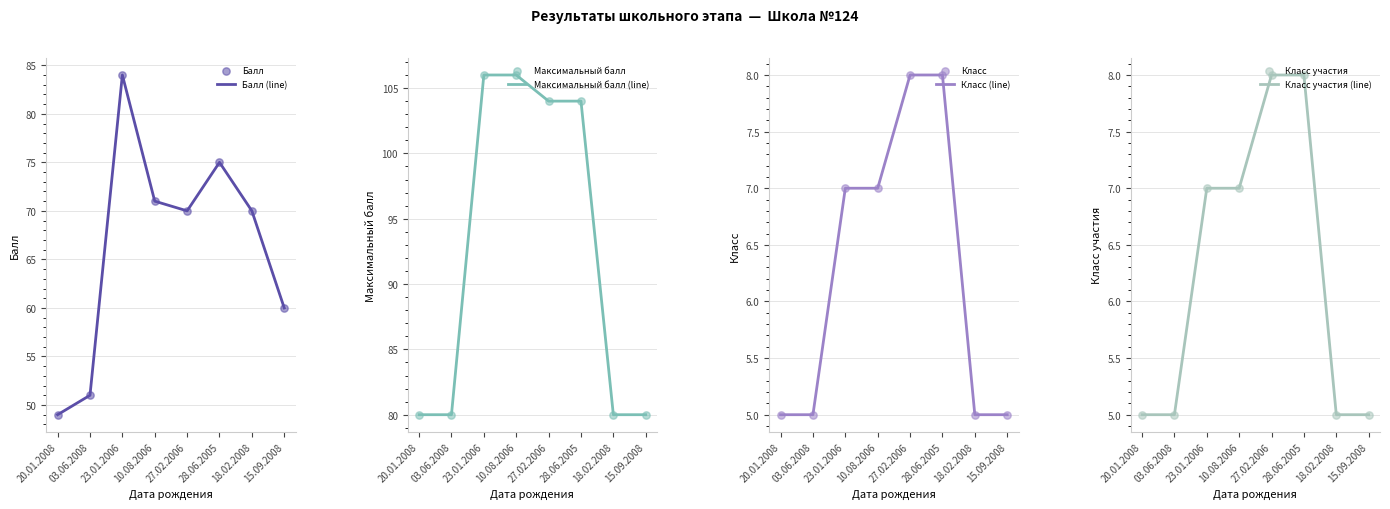

At how many categories does at least one series exceed 29?

8